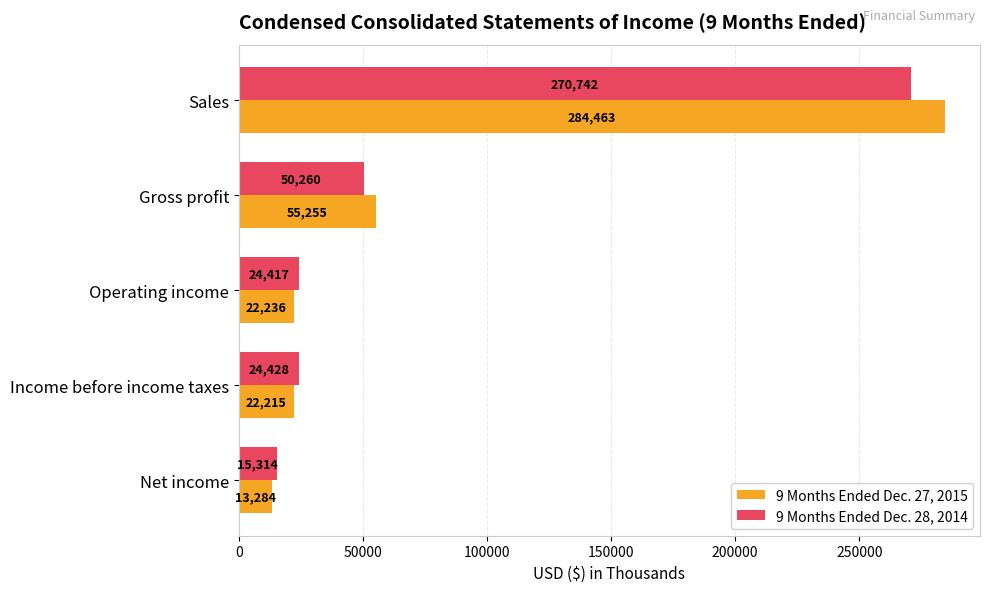

List the labels in order of 9 Months Ended Dec. 28, 2014 value, largest first.

Sales, Gross profit, Income before income taxes, Operating income, Net income